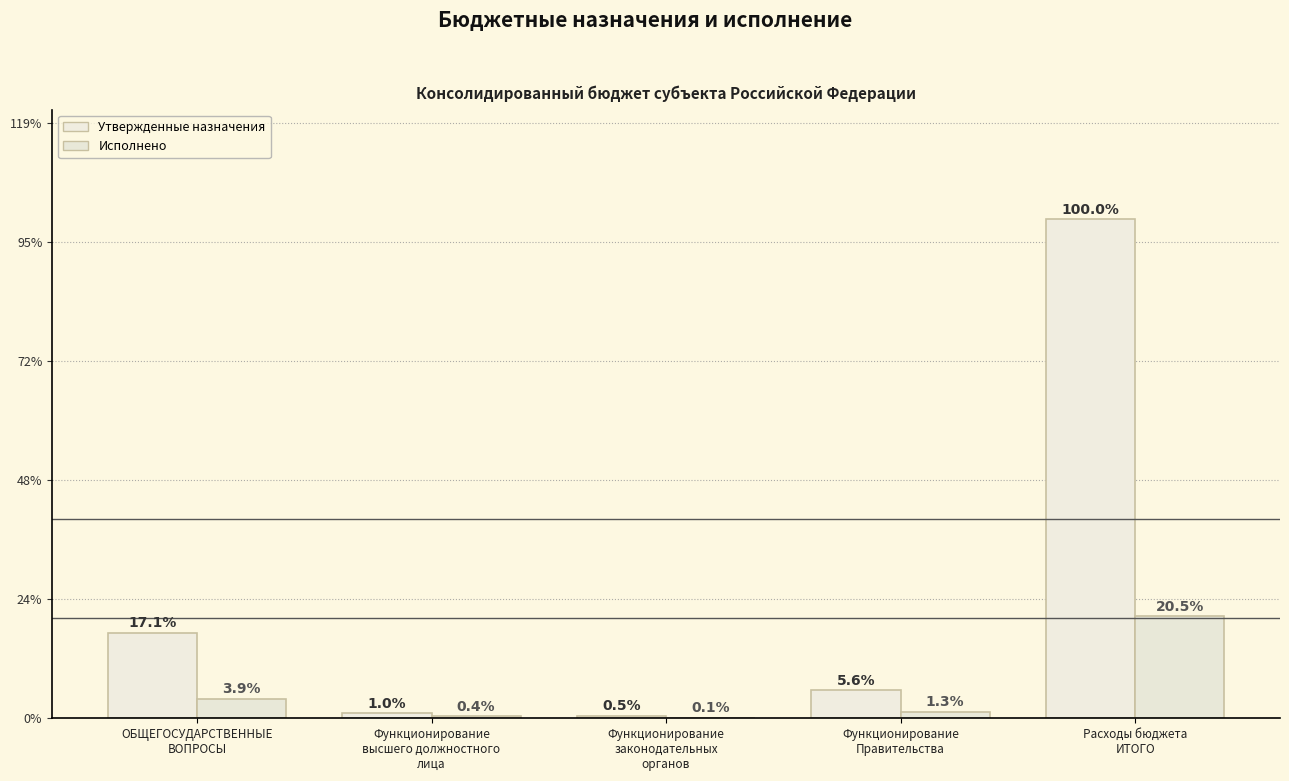

Which category has the lowest value across all series?

Функционирование
законодательных
органов